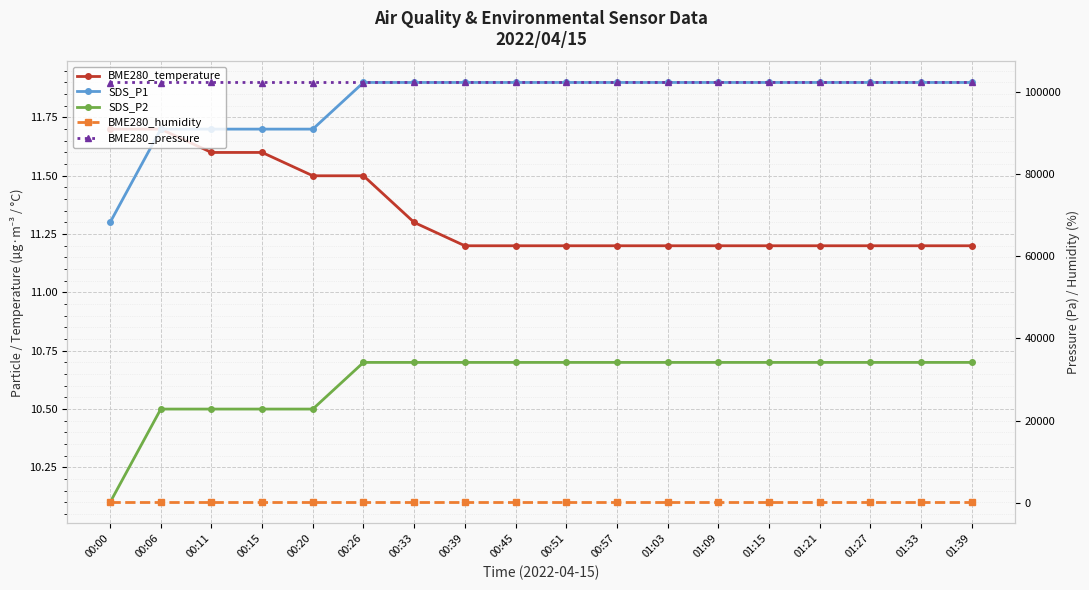

At which category is the sum across all series the highest?

00:33